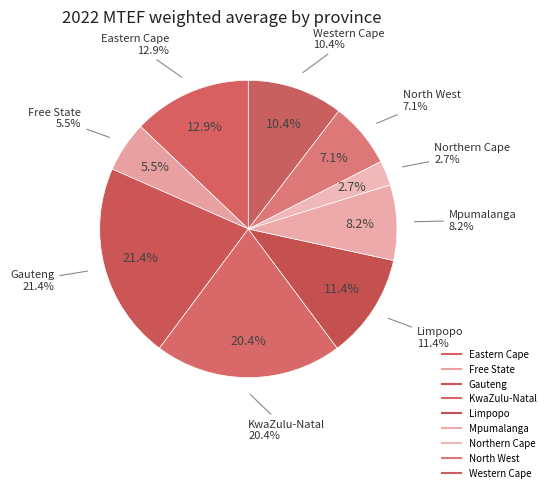

True or false: North West accounts for 7% of the total.

True